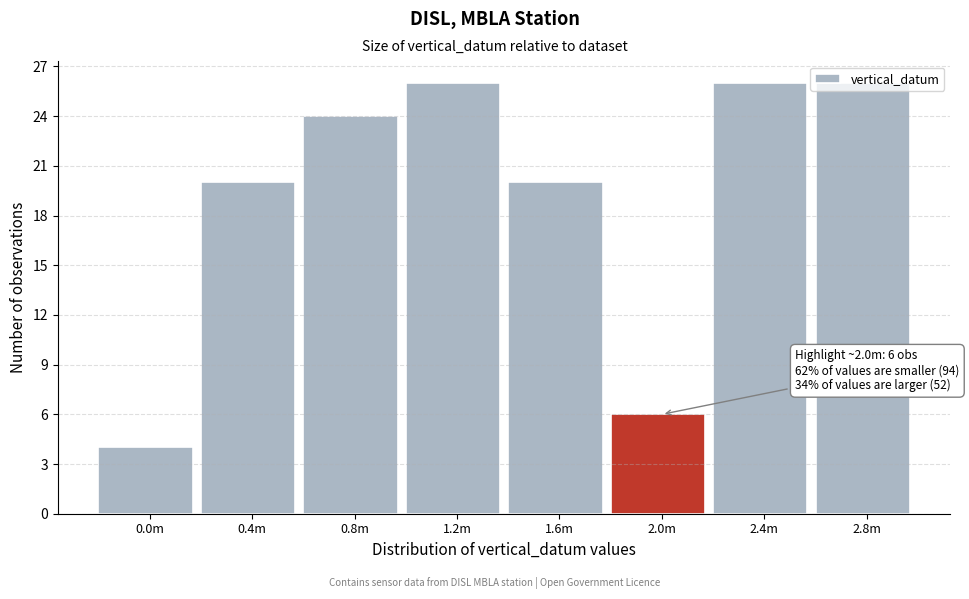

What is the sum of the values at 0.8m and 1.2m?

50